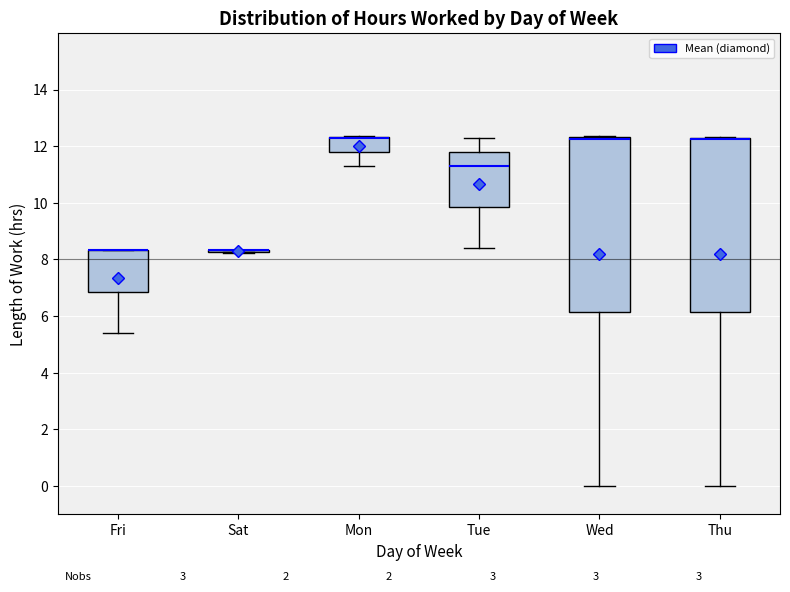

Where does the lower whisker of the box for Mon end on the y-axis? The values are not printed on the chart, so give them approximately, as read against the axis.

11.4